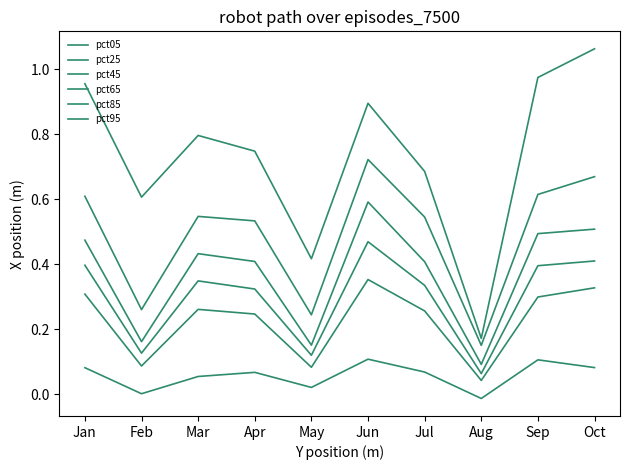

Between Jan and Oct, which is larger?

Oct